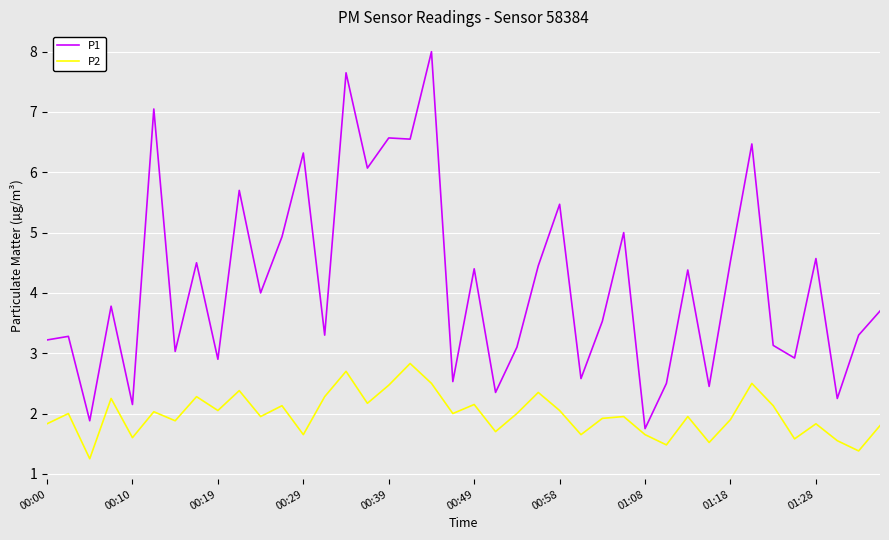

What is the maximum value shown in the chart?

8.0